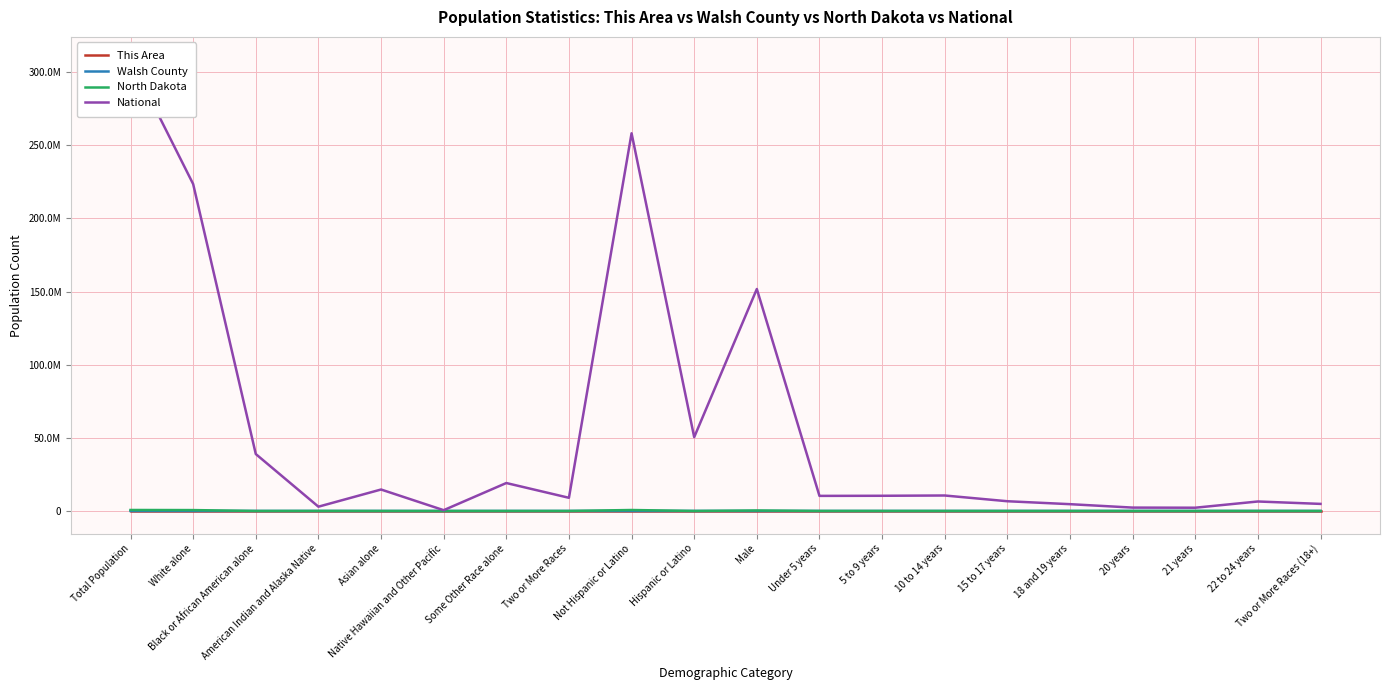

What is the label of the 19th point from the right?

White alone